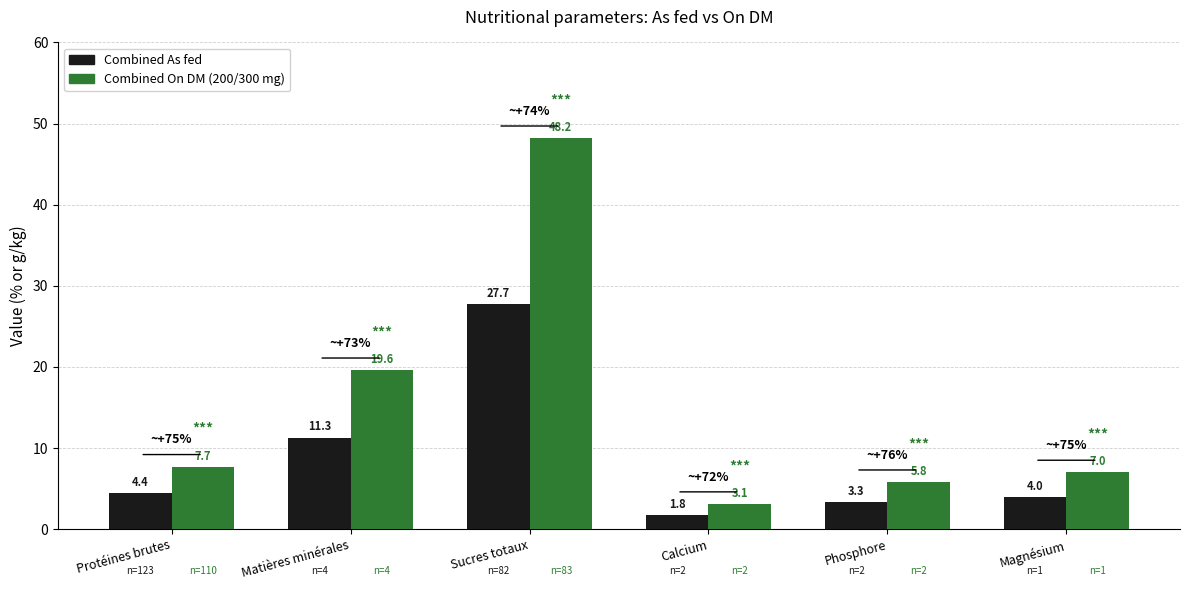

Reading right to left, extract all data points from this chart.

Combined As fed: Magnésium=4.0	Phosphore=3.3	Calcium=1.8	Sucres totaux=27.7	Matières minérales=11.3	Protéines brutes=4.4
Combined On DM: Magnésium=7.0	Phosphore=5.8	Calcium=3.1	Sucres totaux=48.2	Matières minérales=19.6	Protéines brutes=7.7